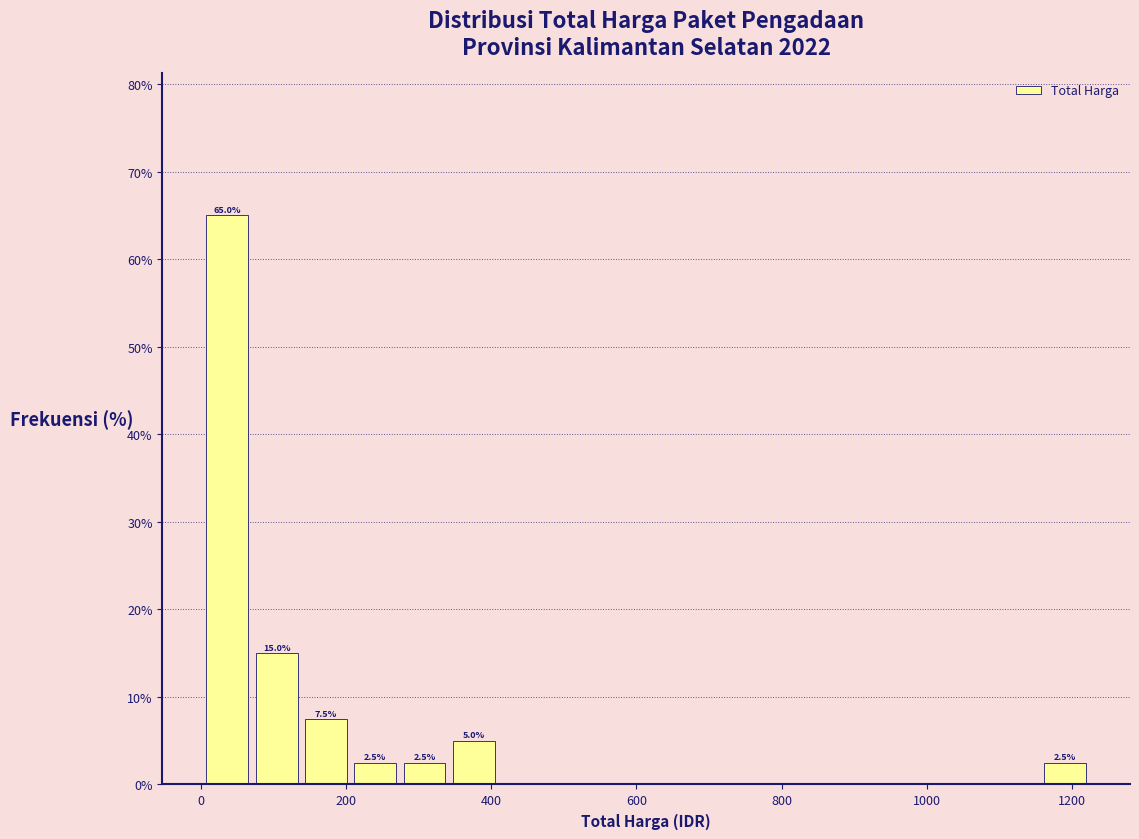

Read against the x-axis, roughly where is the centre of the tallest bar?

40